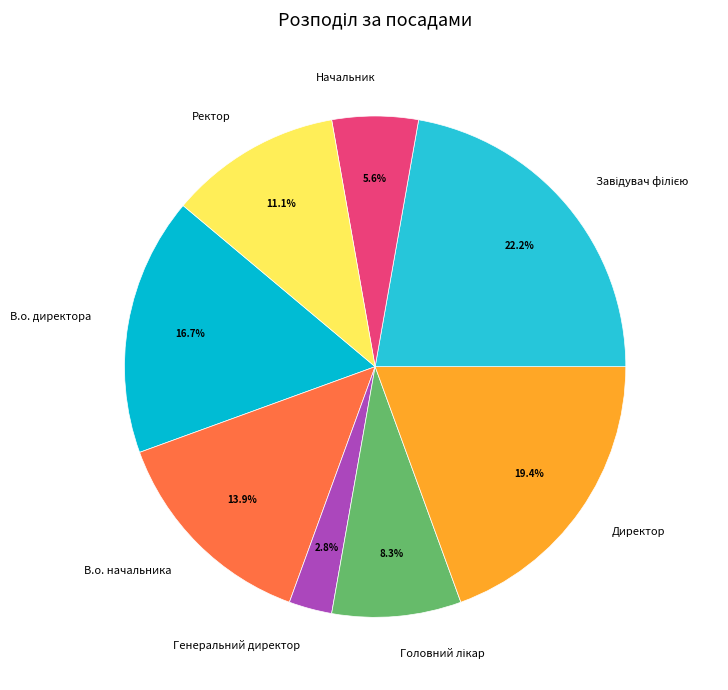

How many segments does this pie chart have?

8